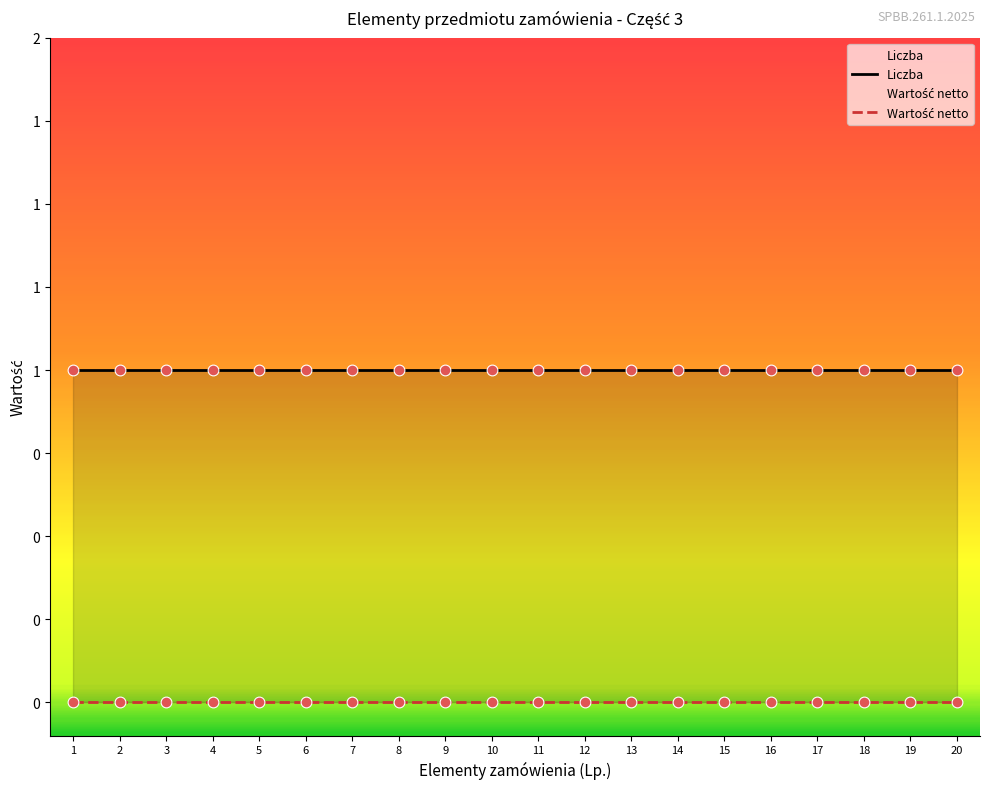

At which category is the sum across all series the highest?

1